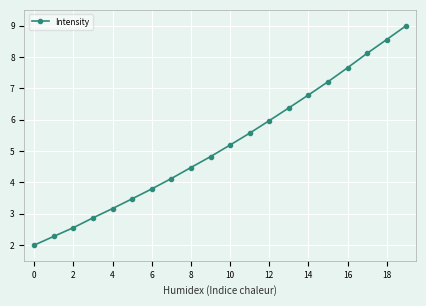

What is the sum of all values?

104.0